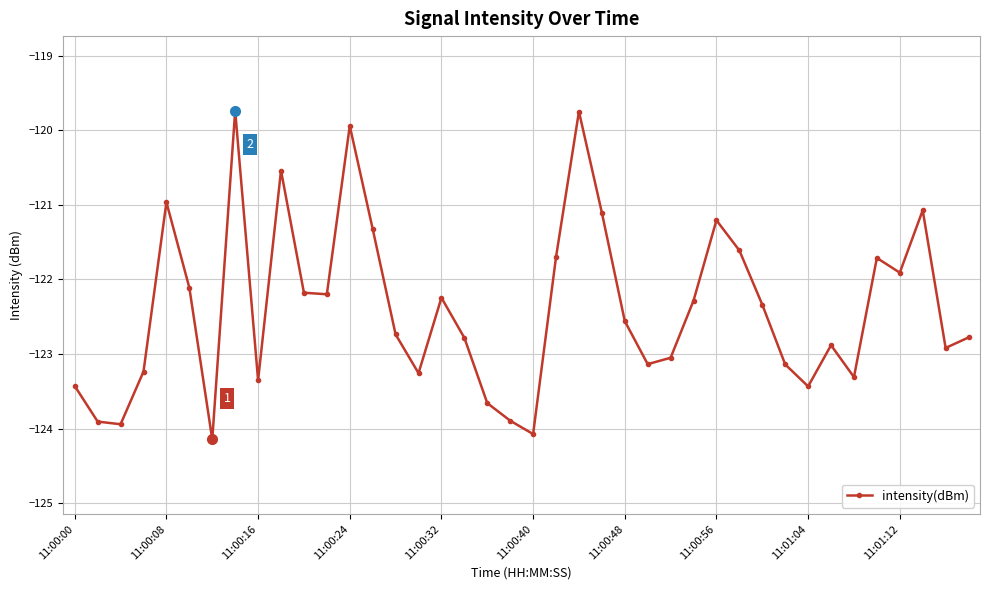

What is the value of the 2nd point from the left?

-123.9